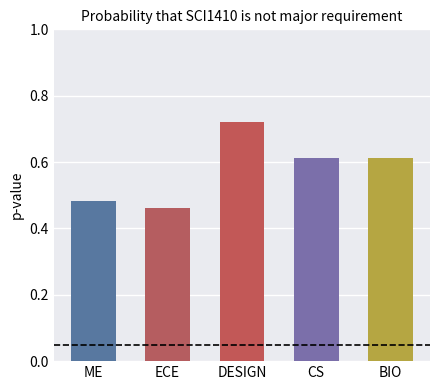

Which category has the highest value across all series?

DESIGN